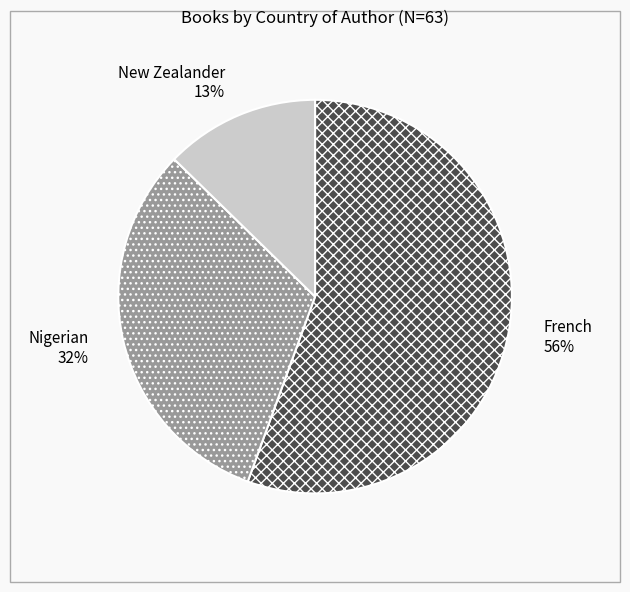

Which slice is the smallest?

New Zealander